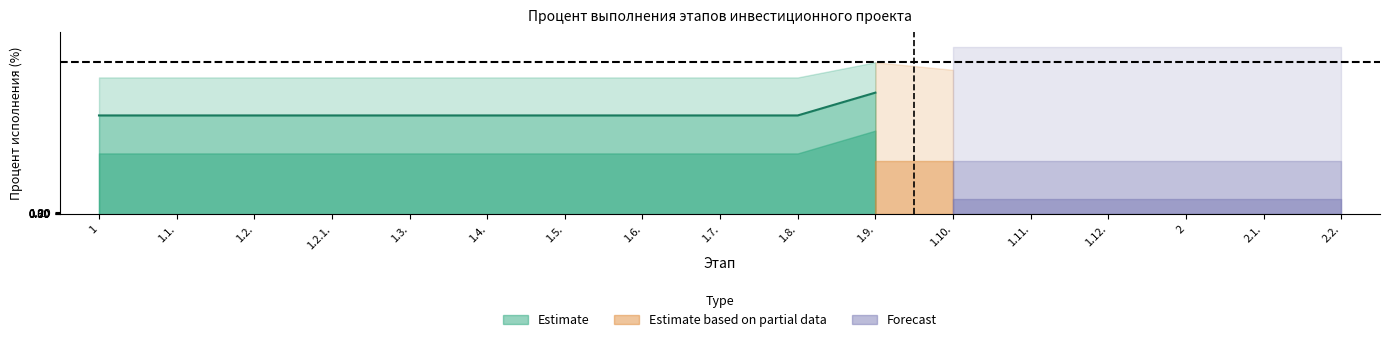

List the labels in order of Percent overall value, smallest first.

1, 1.1., 1.2., 1.2.1., 1.3., 1.4., 1.5., 1.6., 1.7., 1.8., 1.10., 1.11., 1.12., 2, 2.1., 2.2., 1.9.